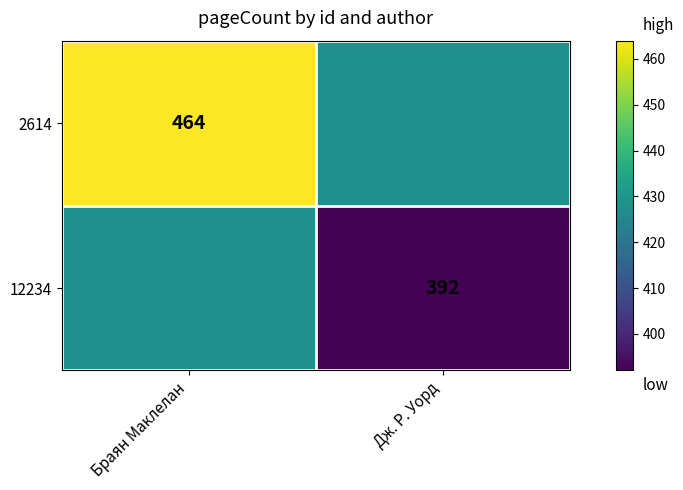

Is it true that 2614 equals 628 at Браян Маклелан?

False